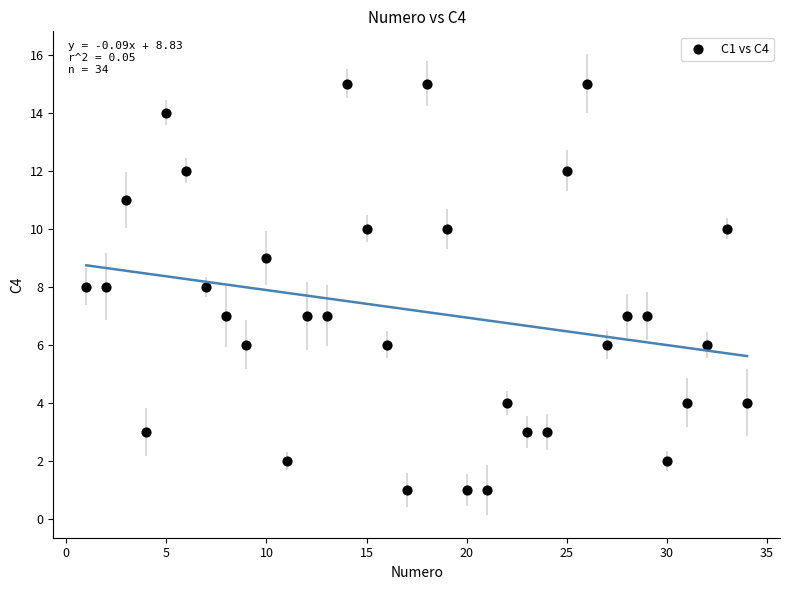

What is the range of Y values (max minus min)?

14